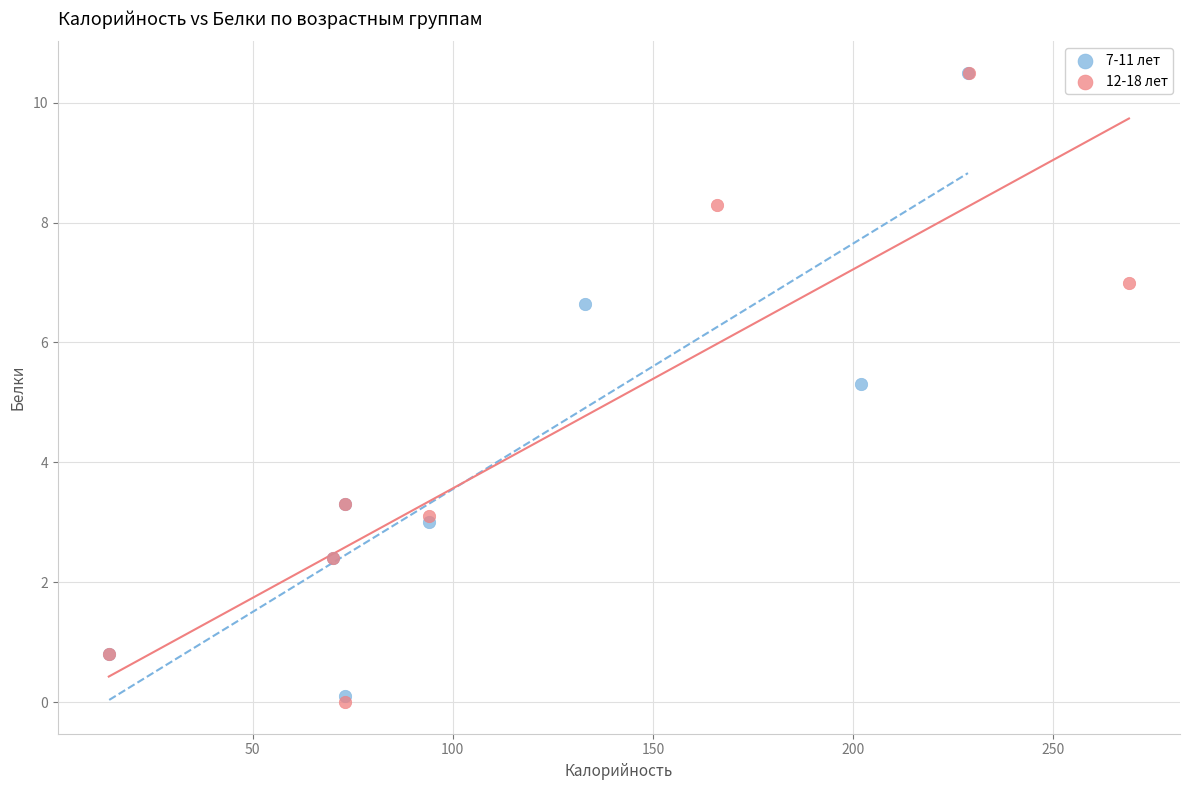

What are all the series names shown in the legend?

7-11 лет, 12-18 лет